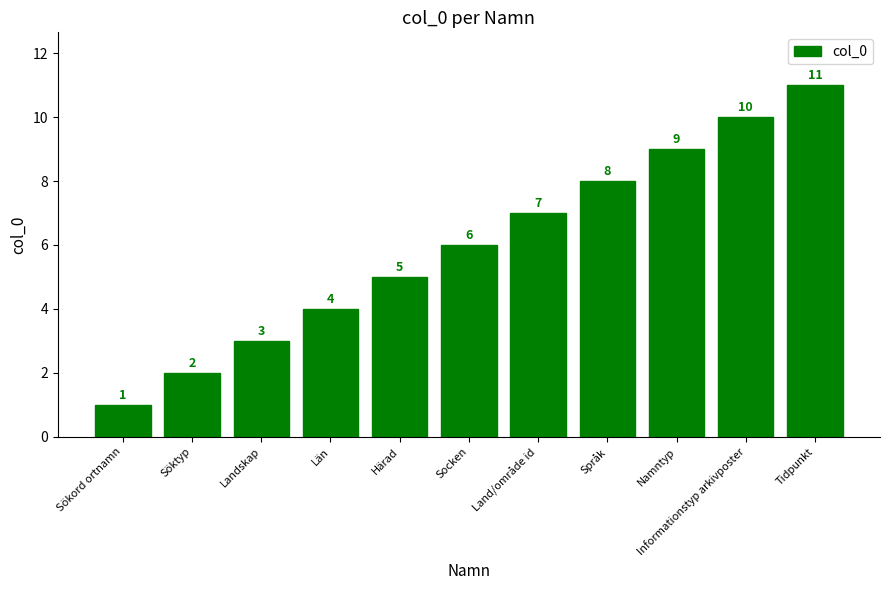

What position from the left is Socken?

6